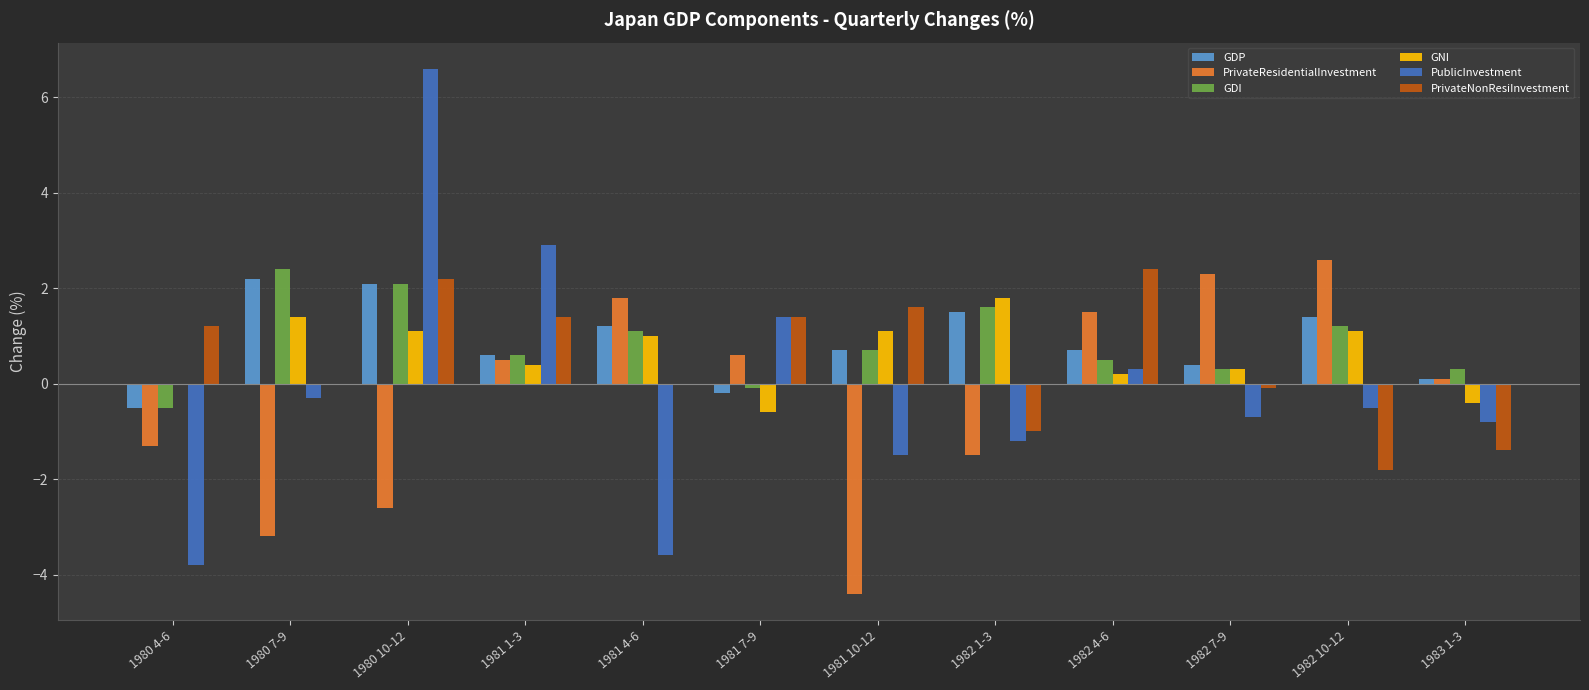

What is the total value across all series at 1981 7-9?

2.5